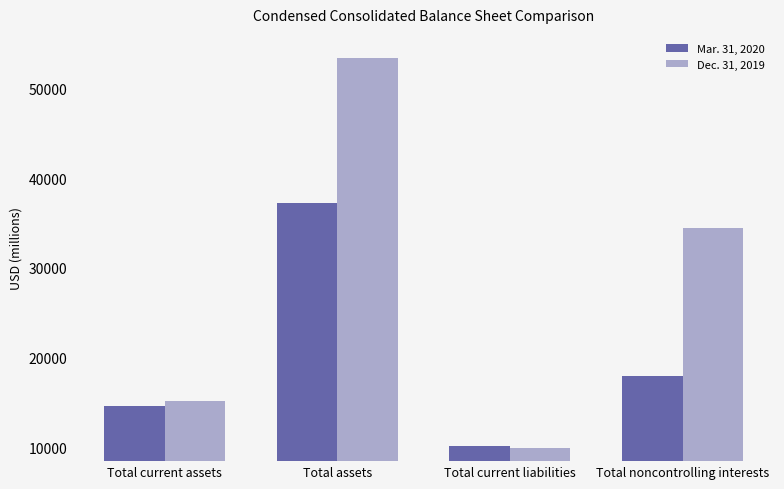

How many groups of bars are there?

4